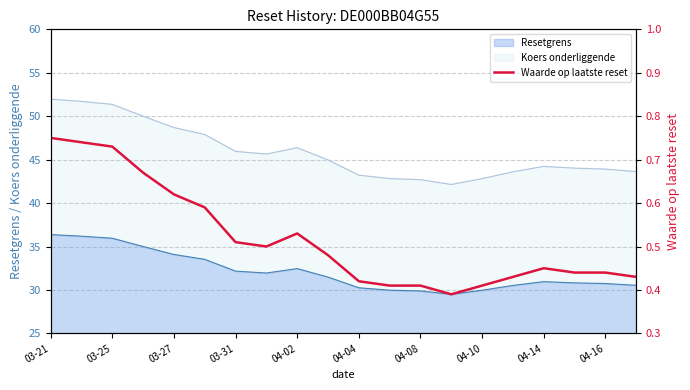

True or false: Resetgrens and Koers onderliggende intersect in this chart.

False